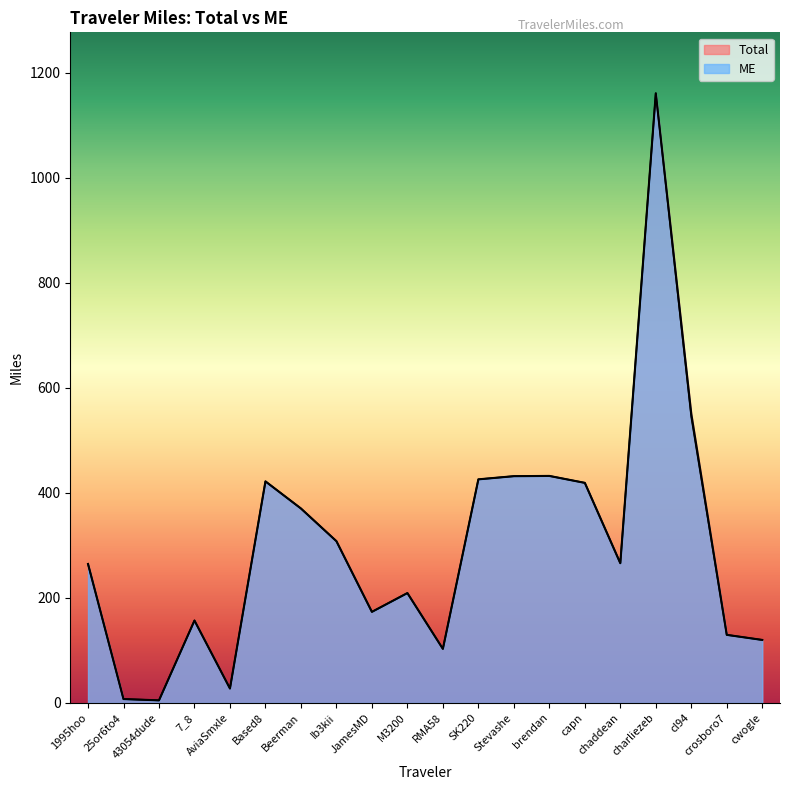

What are all the series names shown in the legend?

Total, ME